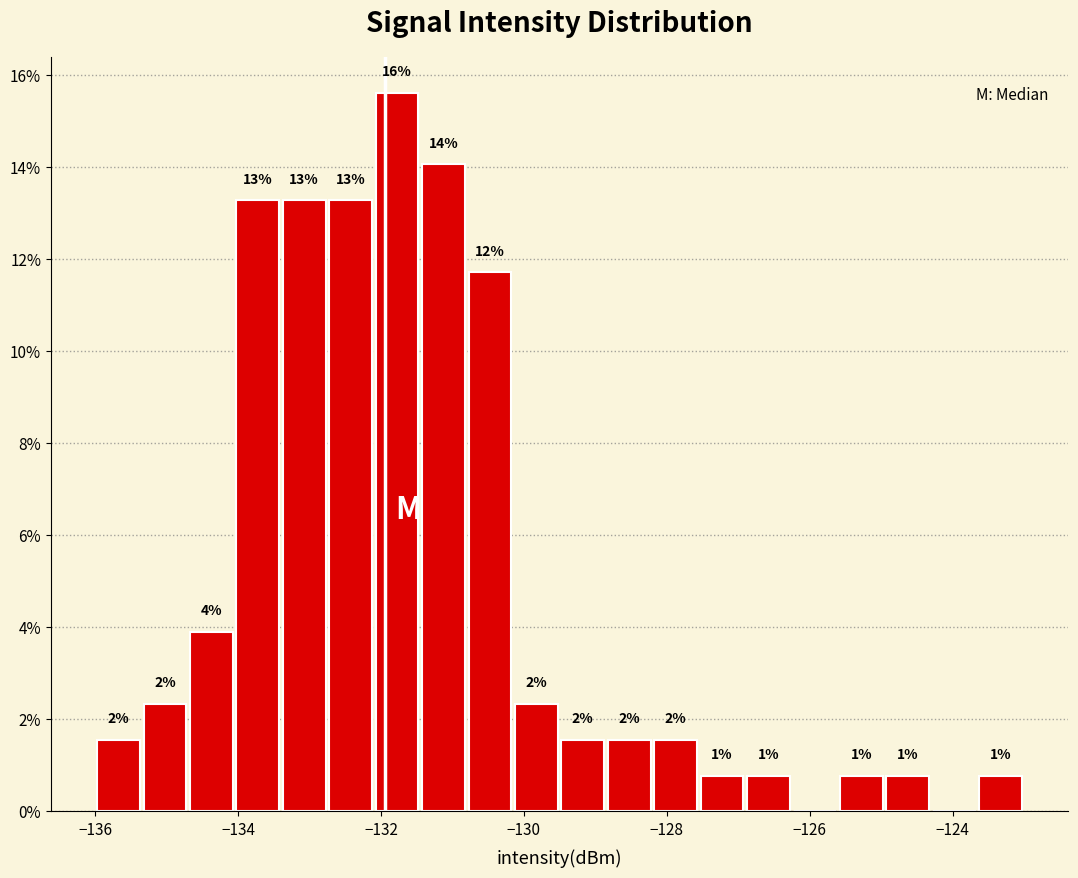

Read against the x-axis, roughly where is the centre of the tallest bar?

-131.8